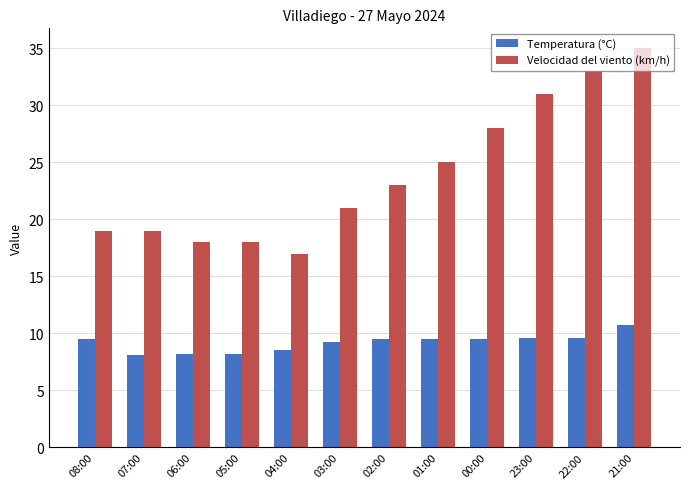

Which series has the largest range (max minus min)?

Velocidad del viento (km/h)